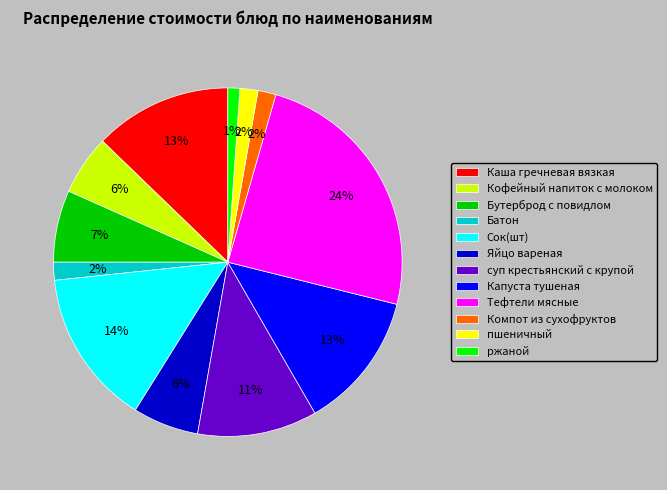

What is the smallest slice in the pie chart?

ржаной